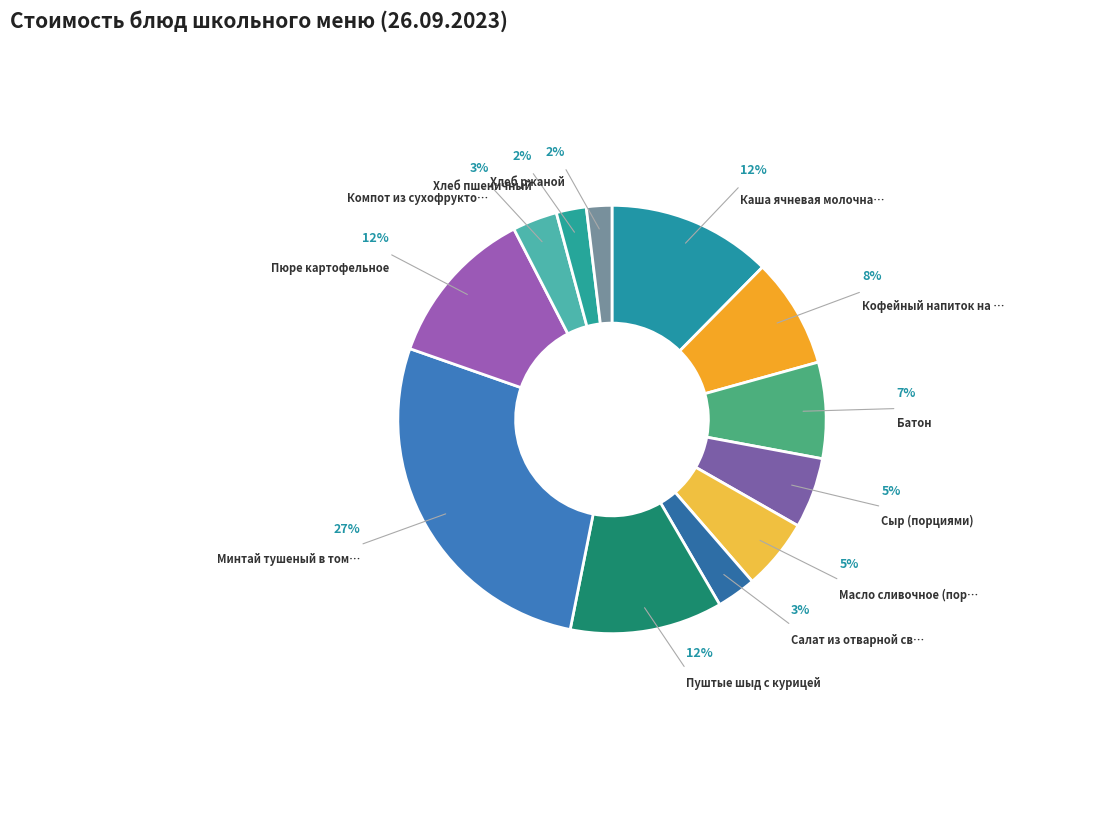

True or false: Кофейный напиток на молоке accounts for 14% of the total.

False